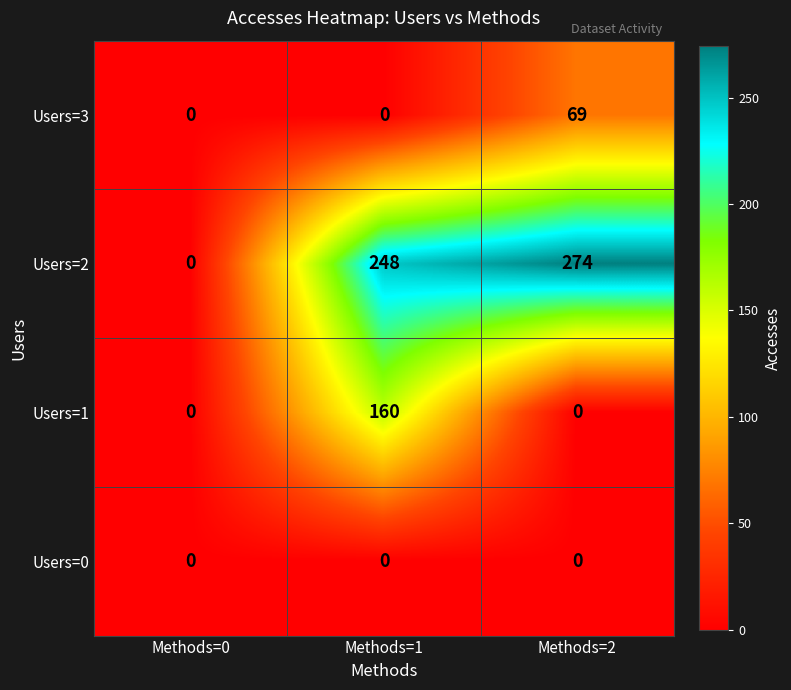

At how many categories does at least one series exceed 37?

2